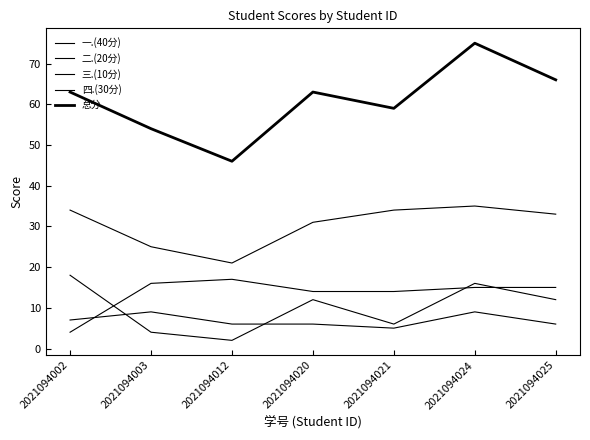

Reading right to left, list all the values displayed in this chart.

一.(40分): 33	35	34	31	21	25	34
二.(20分): 12	16	6	12	2	4	18
三.(10分): 6	9	5	6	6	9	7
四.(30分): 15	15	14	14	17	16	4
总分: 66	75	59	63	46	54	63